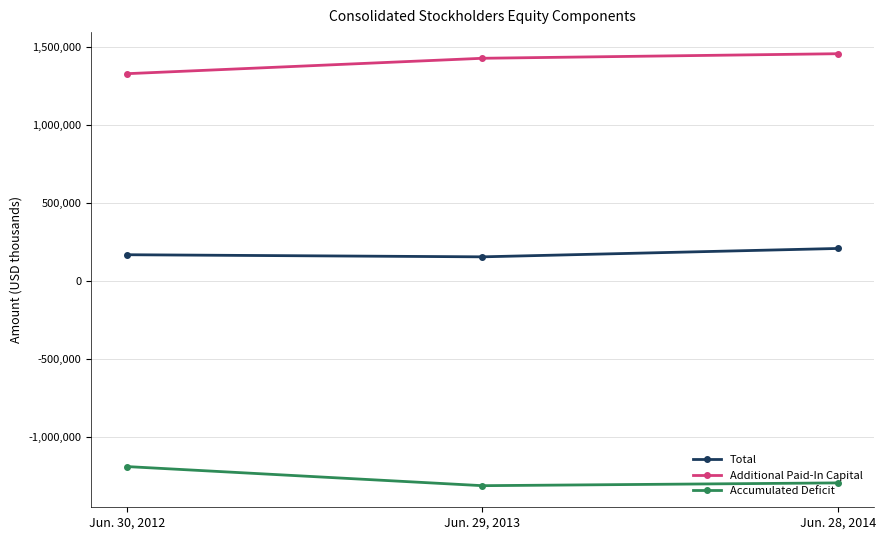

Rank the categories by Accumulated Deficit value from highest to lowest.

Jun. 30, 2012, Jun. 28, 2014, Jun. 29, 2013